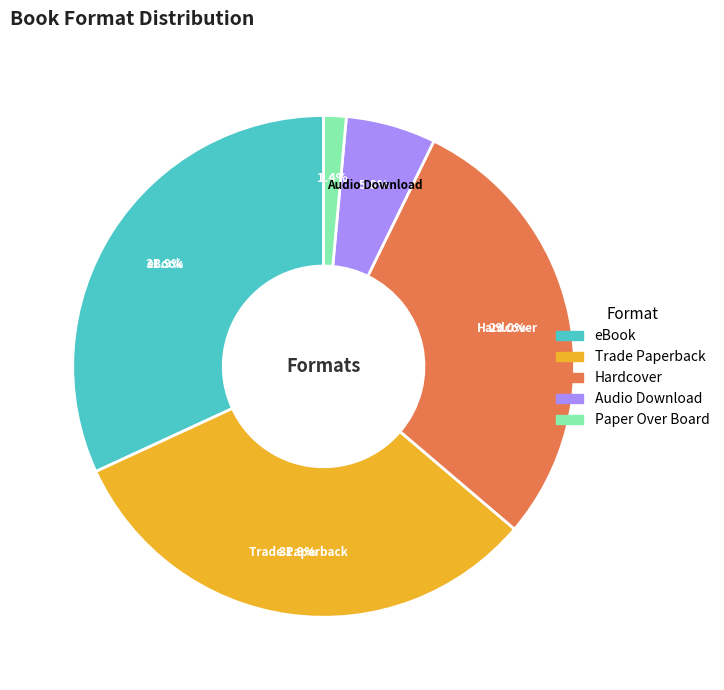

Which slice is the smallest?

Paper Over Board